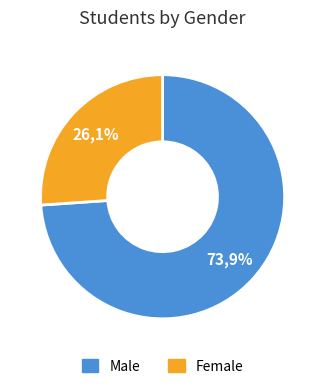

Which category has the smallest portion of the pie?

F